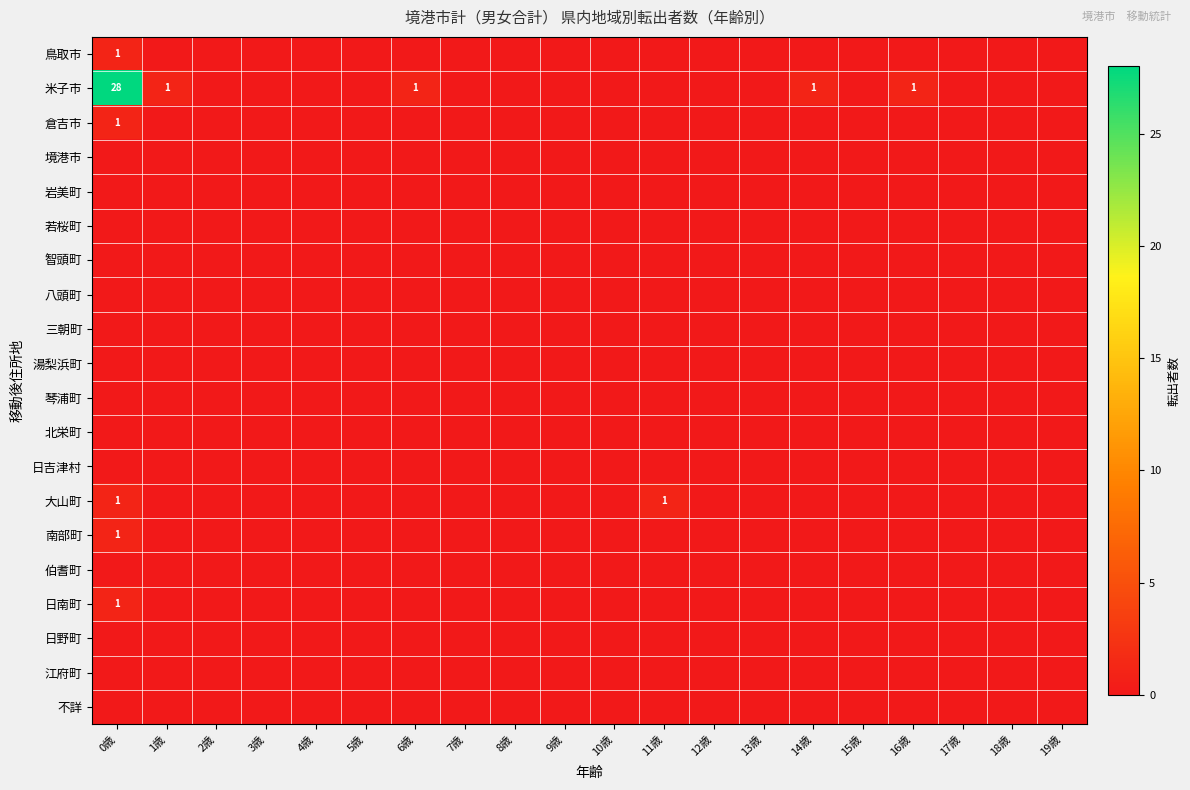

At which label is 倉吉市 closest to 0?

1歳